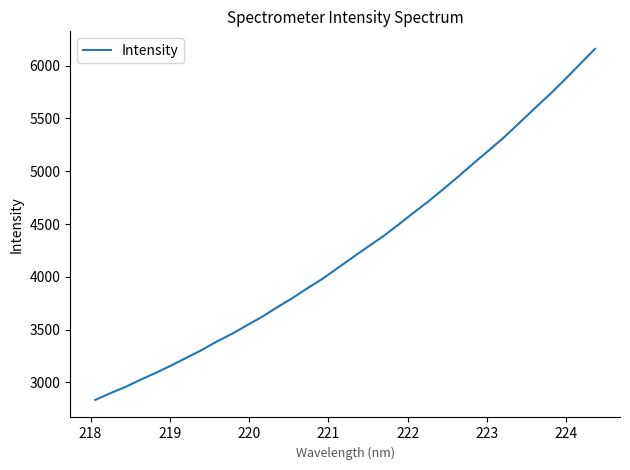

What is the average value?

4260.3